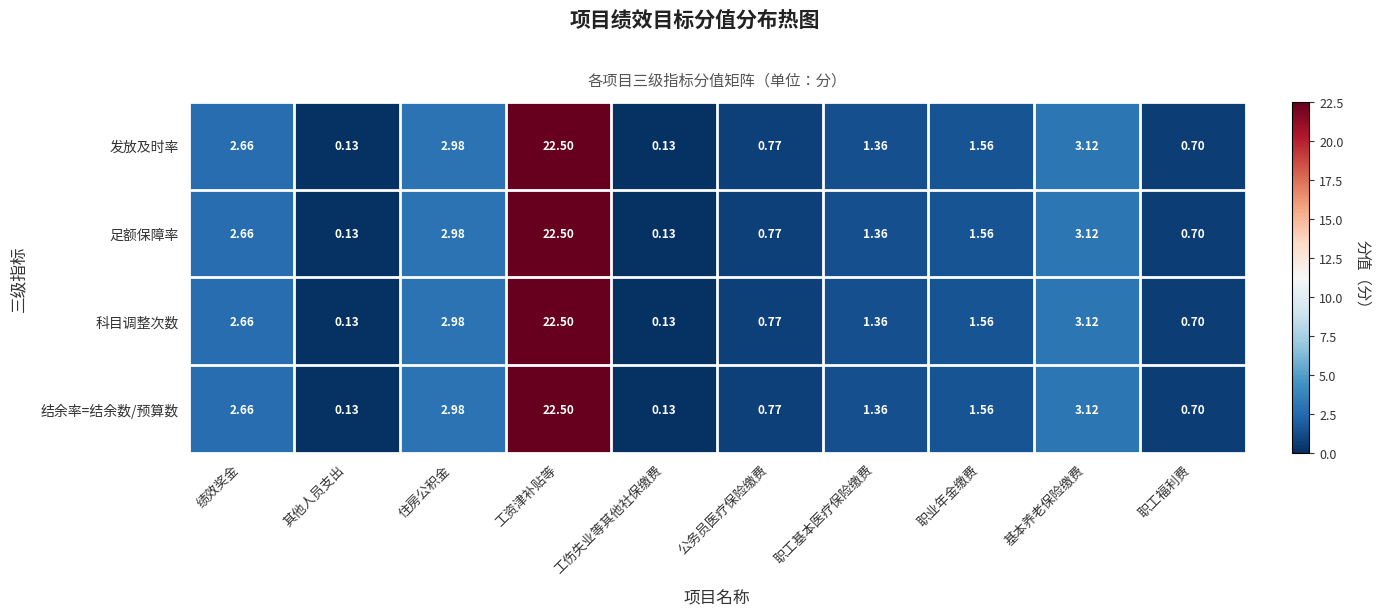

At which category is the sum across all series the highest?

工资津补贴等